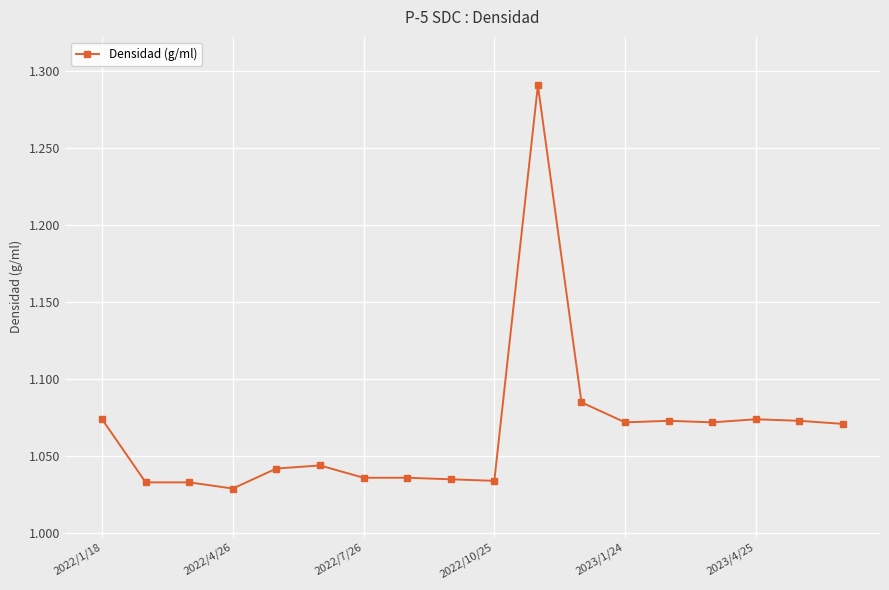

What is the difference between the maximum and minimum values?

0.3